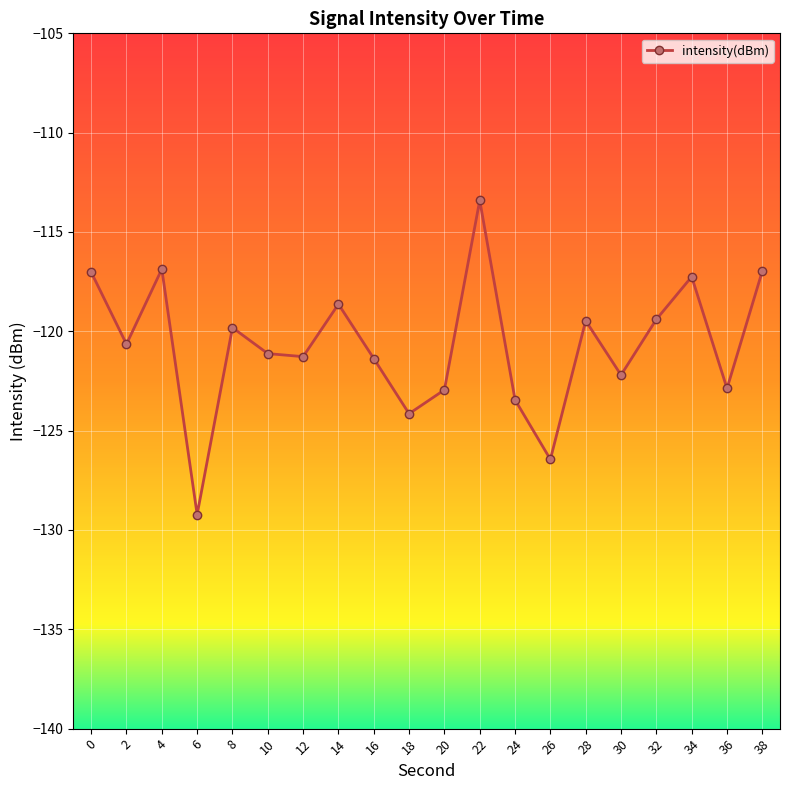

What is the difference between the values at 30 and 0?

5.2